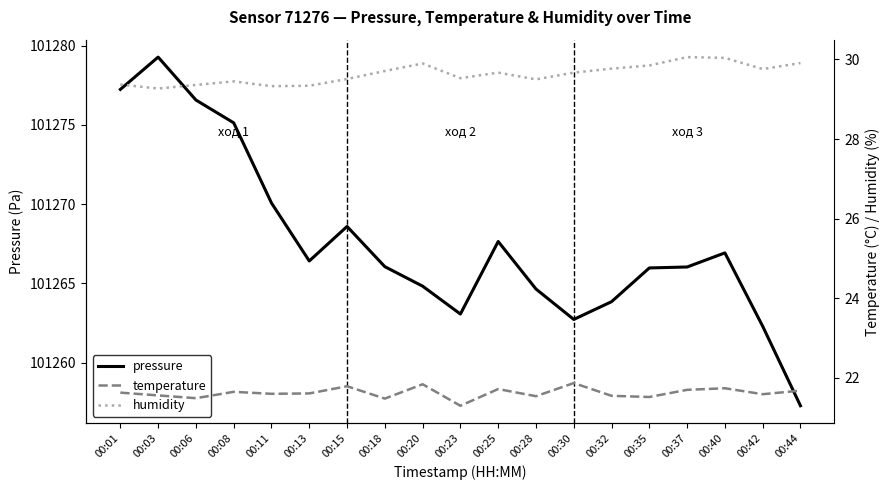

What are all the series names shown in the legend?

pressure, temperature, humidity